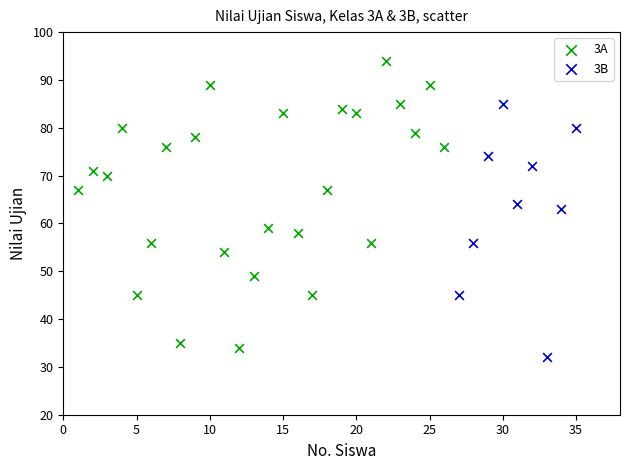

Which series reaches the maximum Y coordinate?

3A